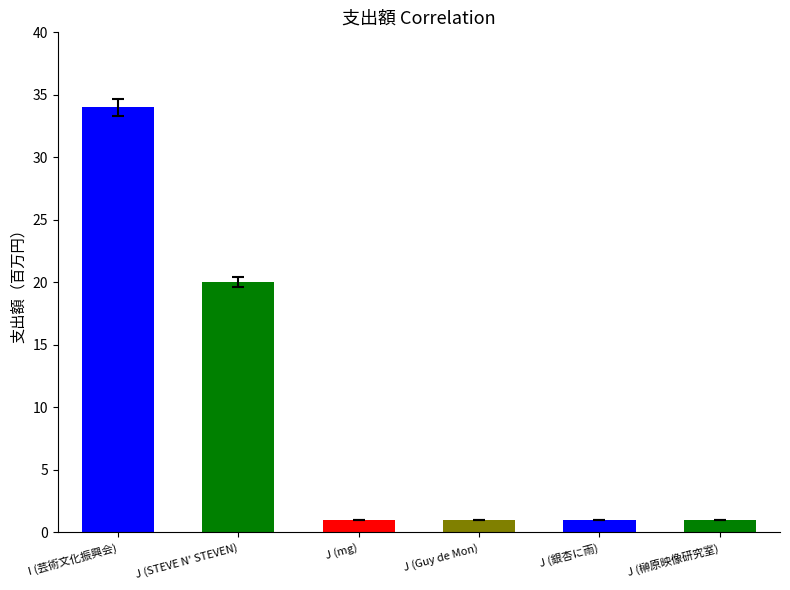

Are the bars grouped side by side (vs. stacked)?

No